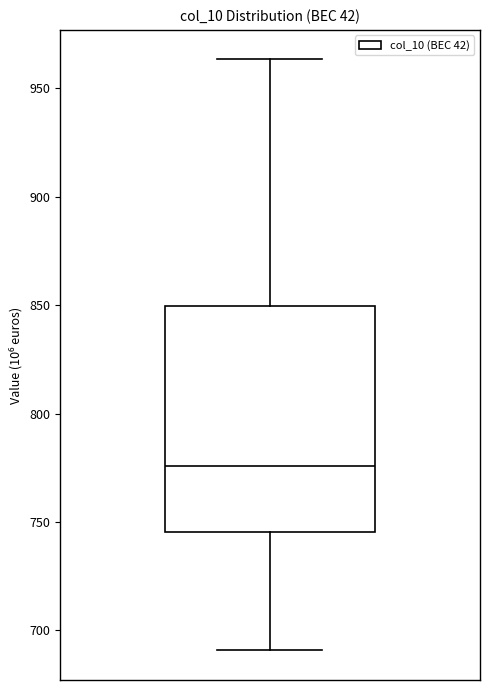

Read this box plot against the y-axis: the position of the median line, the range covered by the box, and the ends of both whiskers. The values are not printed on the chart, so give them approximately, as read against the axis.

median 775, box 745 to 850, whiskers 690 to 965